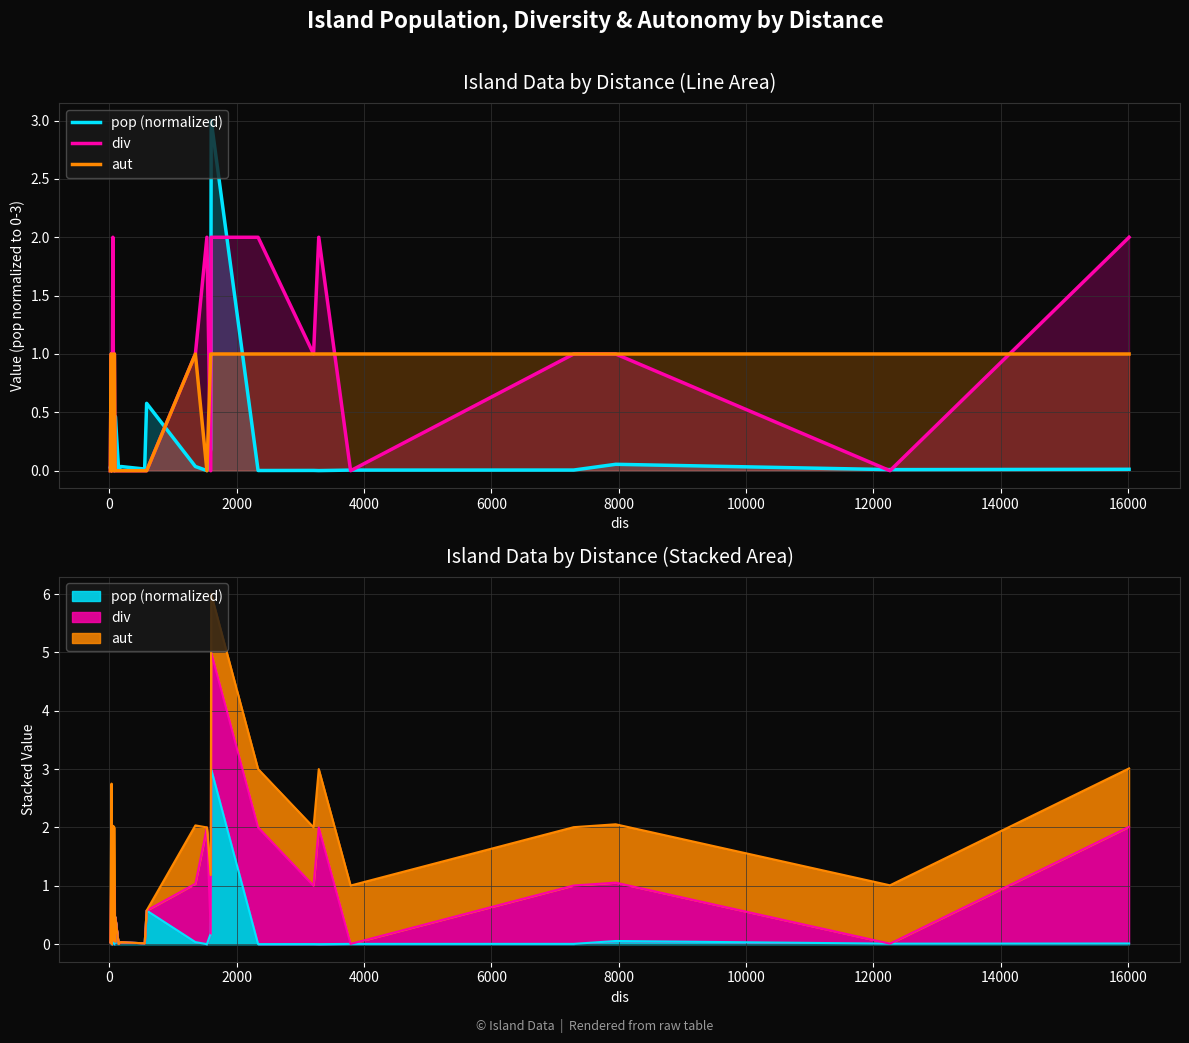

Which series has the widest spread of values?

pop (normalized)